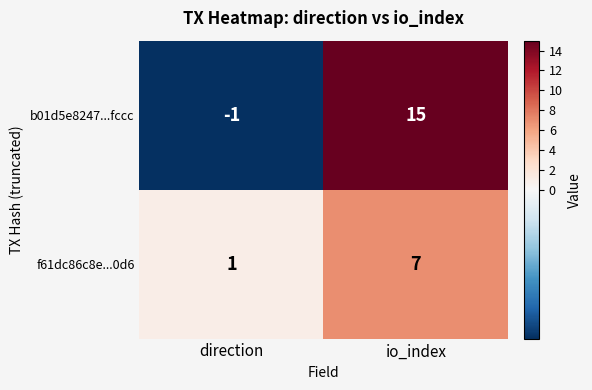

Which series has the largest total across all categories?

b01d5e8247...fccc